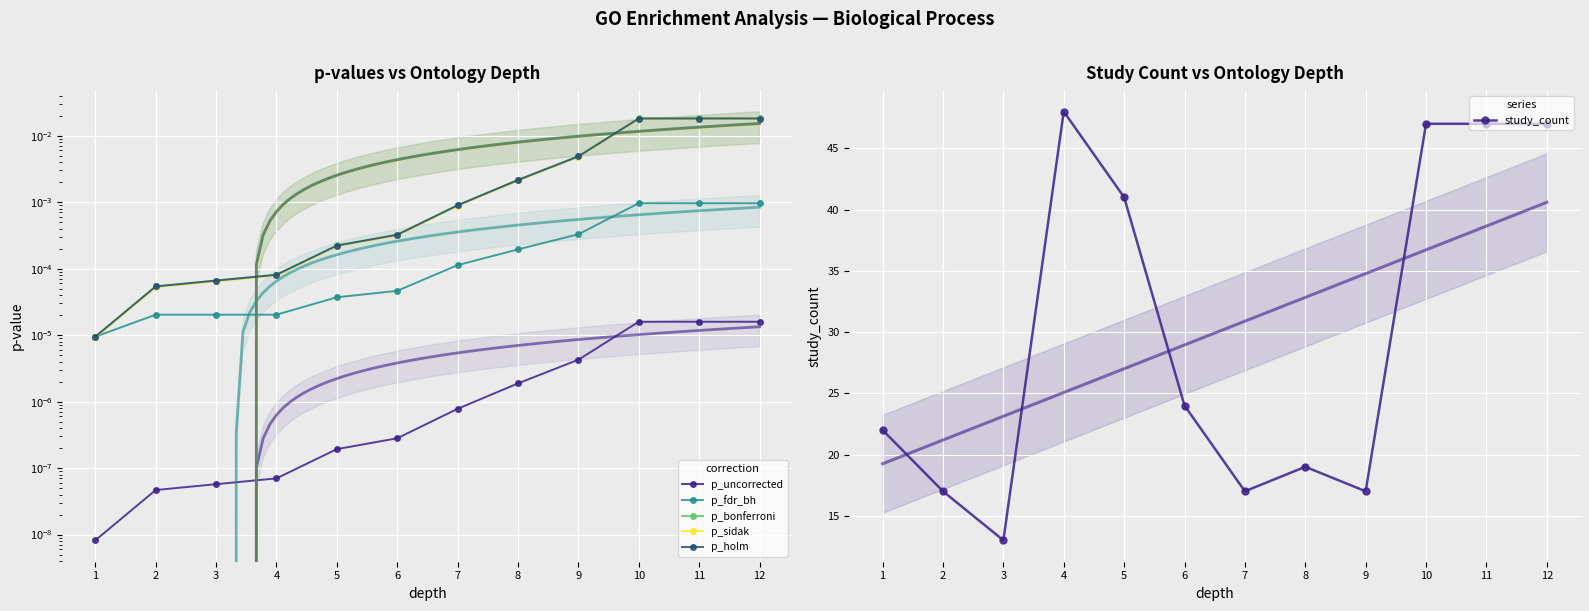

Reading left to right, extract all data points from this chart.

p_uncorrected: 1=0.0	2=0.0	3=0.0	4=0.0	5=0.0	6=0.0	7=0.0	8=0.0	9=0.0	10=0.0	11=0.0	12=0.0
p_fdr_bh: 1=0.0	2=0.0	3=0.0	4=0.0	5=0.0	6=0.0	7=0.0	8=0.0	9=0.0	10=0.0	11=0.0	12=0.0
p_bonferroni: 1=0.0	2=0.0	3=0.0	4=0.0	5=0.0	6=0.0	7=0.0	8=0.0	9=0.0	10=0.0	11=0.0	12=0.0
p_sidak: 1=0.0	2=0.0	3=0.0	4=0.0	5=0.0	6=0.0	7=0.0	8=0.0	9=0.0	10=0.0	11=0.0	12=0.0
p_holm: 1=0.0	2=0.0	3=0.0	4=0.0	5=0.0	6=0.0	7=0.0	8=0.0	9=0.0	10=0.0	11=0.0	12=0.0
study_count: 1=22.0	2=17.0	3=13.0	4=48.0	5=41.0	6=24.0	7=17.0	8=19.0	9=17.0	10=47.0	11=47.0	12=47.0